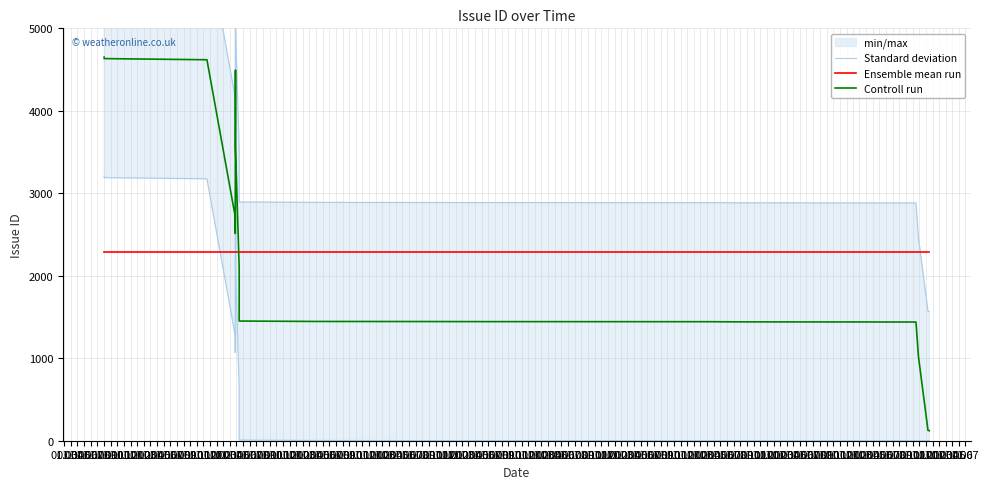

Reading left to right, list all the values displayed in this chart.

Standard deviation: 6094.2	6076.2	6062.2	4159.2	3956.2	5937.2	5043.2	5002.2	3541.2	2894.2	2889.2	2888.2	2887.2	2886.2	2884.2	2883.2	2882.2	2468.2	1569.2	1564.2
Ensemble mean run: 2285.2	2285.2	2285.2	2285.2	2285.2	2285.2	2285.2	2285.2	2285.2	2285.2	2285.2	2285.2	2285.2	2285.2	2285.2	2285.2	2285.2	2285.2	2285.2	2285.2
Controll run: 4651.0	4633.0	4619.0	2716.0	2513.0	4494.0	3600.0	3559.0	2098.0	1451.0	1446.0	1445.0	1444.0	1443.0	1441.0	1440.0	1439.0	1025.0	126.0	121.0